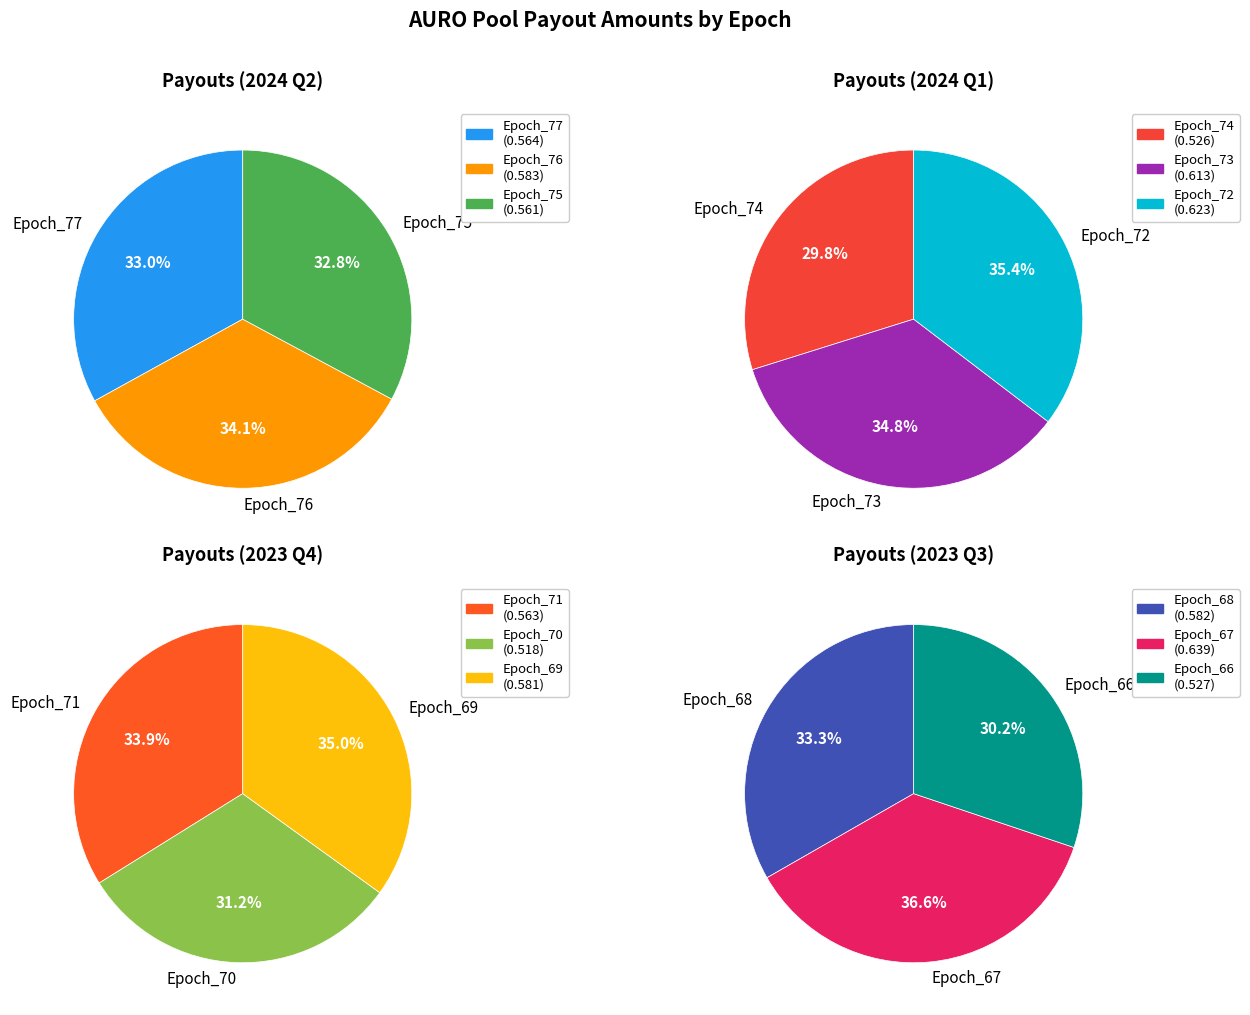

Does Epoch_72 represent more than half of the total?

No